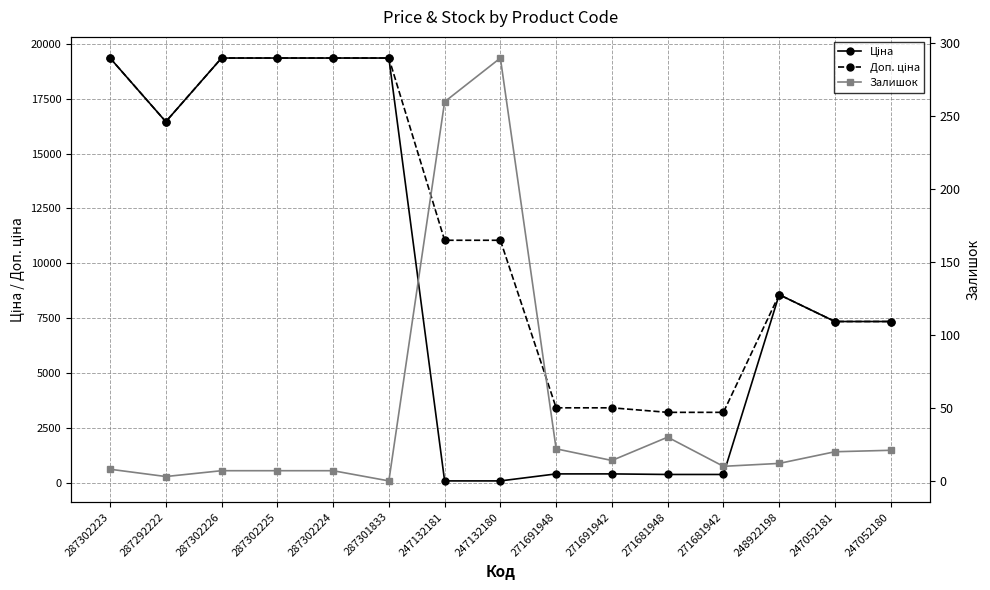

What is the difference between the maximum and minimum values in the Залишок series?

290.0